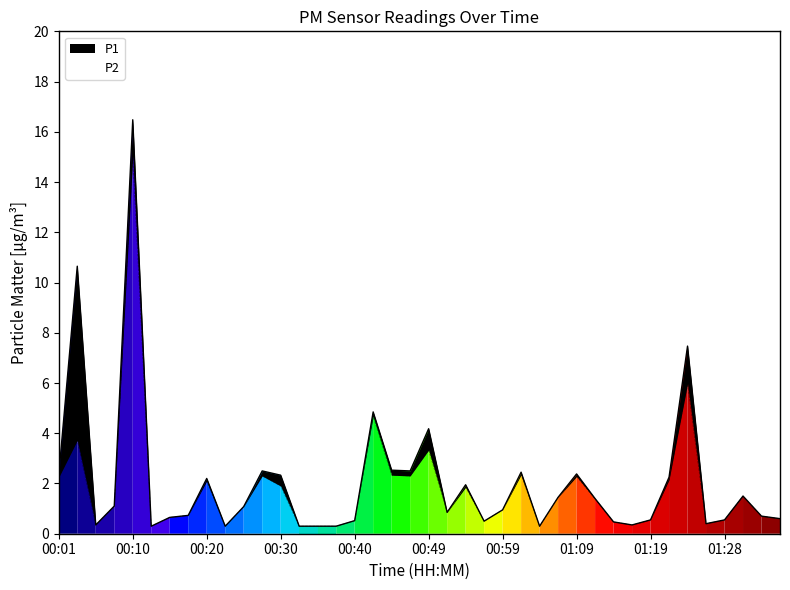

How many data points in P2 are less than 1?

20